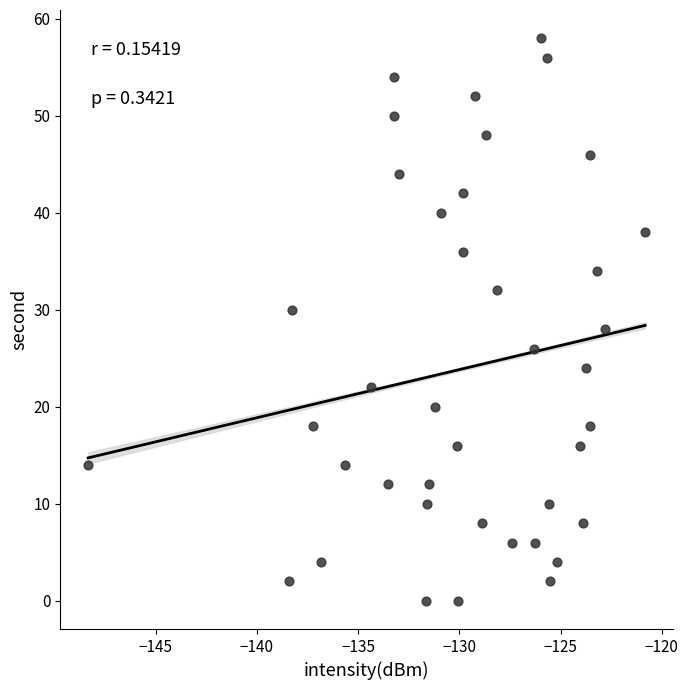

What is the range of Y values (max minus min)?

58